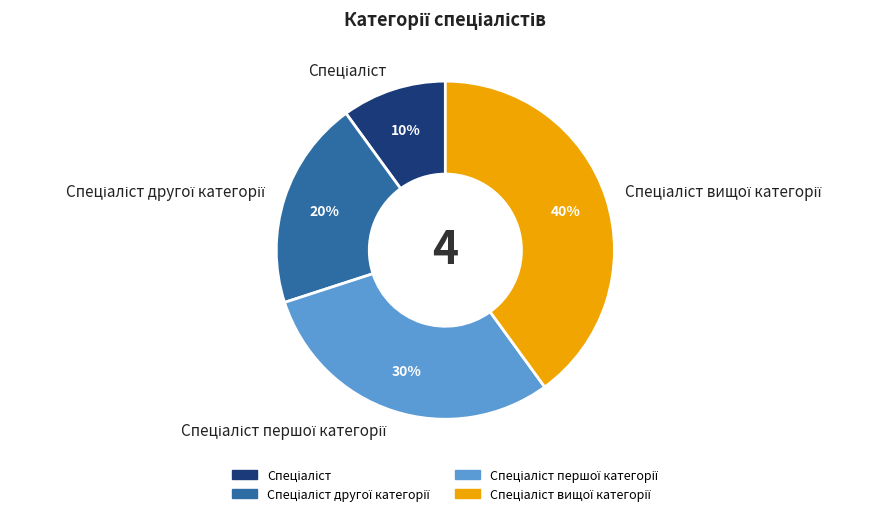

How many slices are in this pie chart?

4